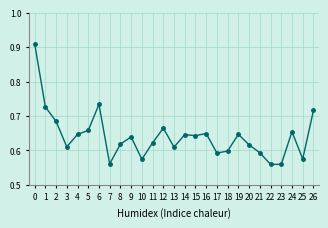

Which has a higher value, 12 or 22?

12